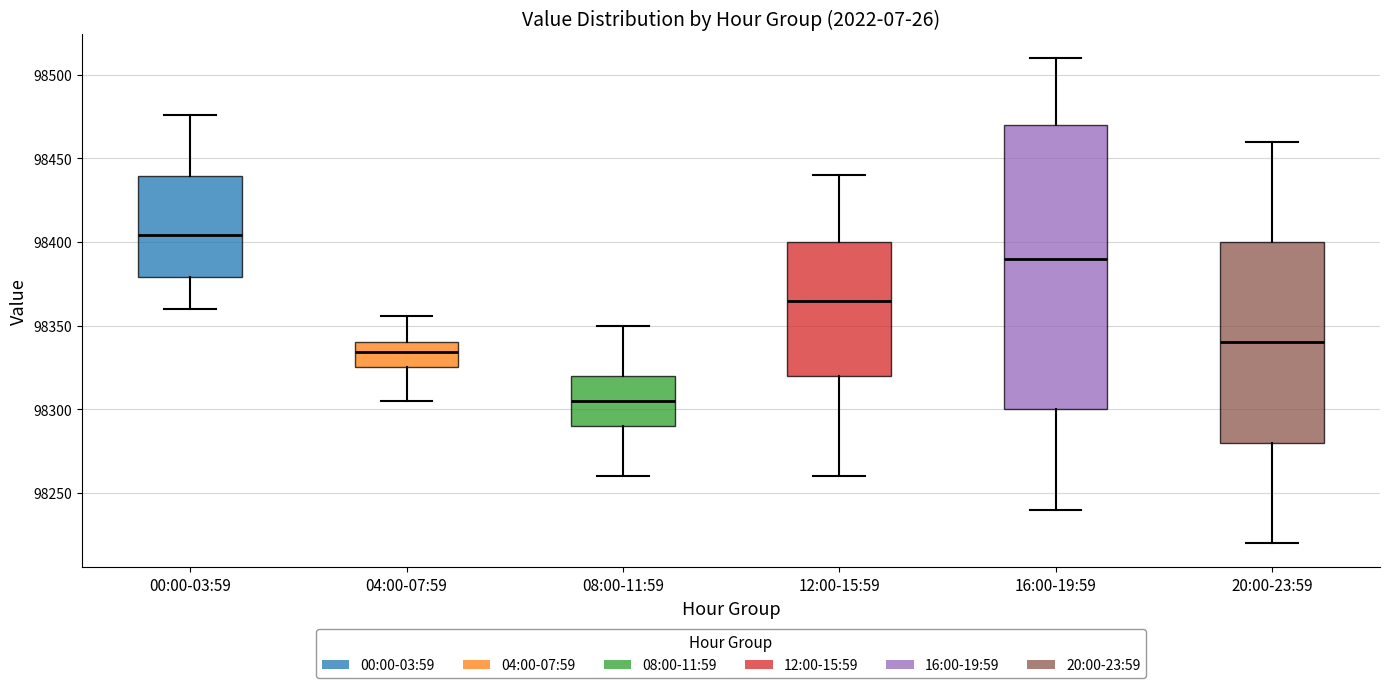

Reading left to right, transcribe this box plot: for each box, give where its median line is, the range the box spans, and where its two whiskers end, as read against the y-axis. The values are not printed on the chart, so give them approximately, as read against the axis.

00:00-03:59: median 98405, box 98380 to 98440, whiskers 98360 to 98475
04:00-07:59: median 98335, box 98325 to 98340, whiskers 98305 to 98355
08:00-11:59: median 98305, box 98290 to 98320, whiskers 98260 to 98350
12:00-15:59: median 98365, box 98320 to 98400, whiskers 98260 to 98440
16:00-19:59: median 98390, box 98300 to 98470, whiskers 98240 to 98510
20:00-23:59: median 98340, box 98280 to 98400, whiskers 98220 to 98460